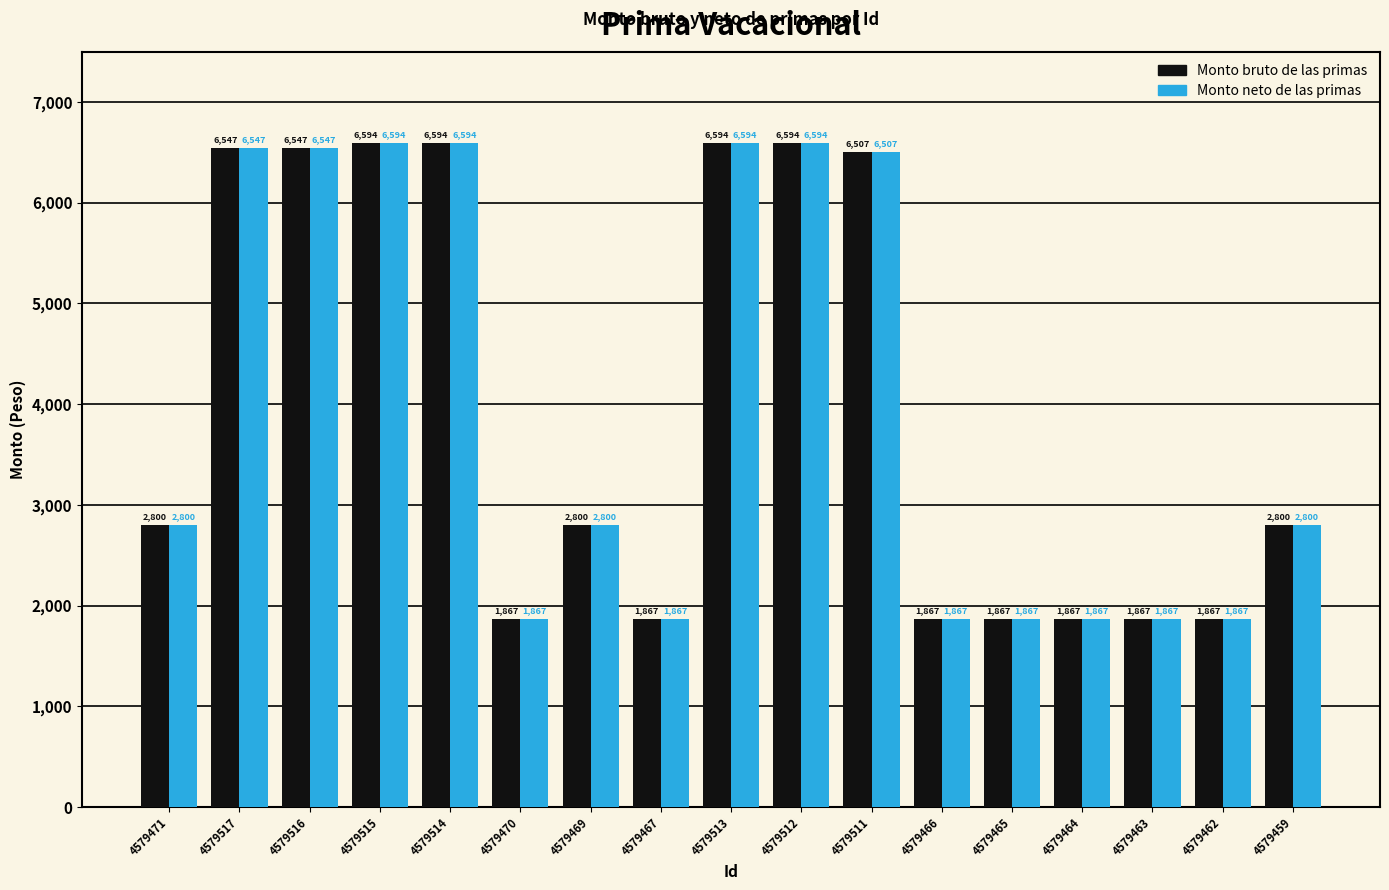

How many distinct data groups are displayed?

2